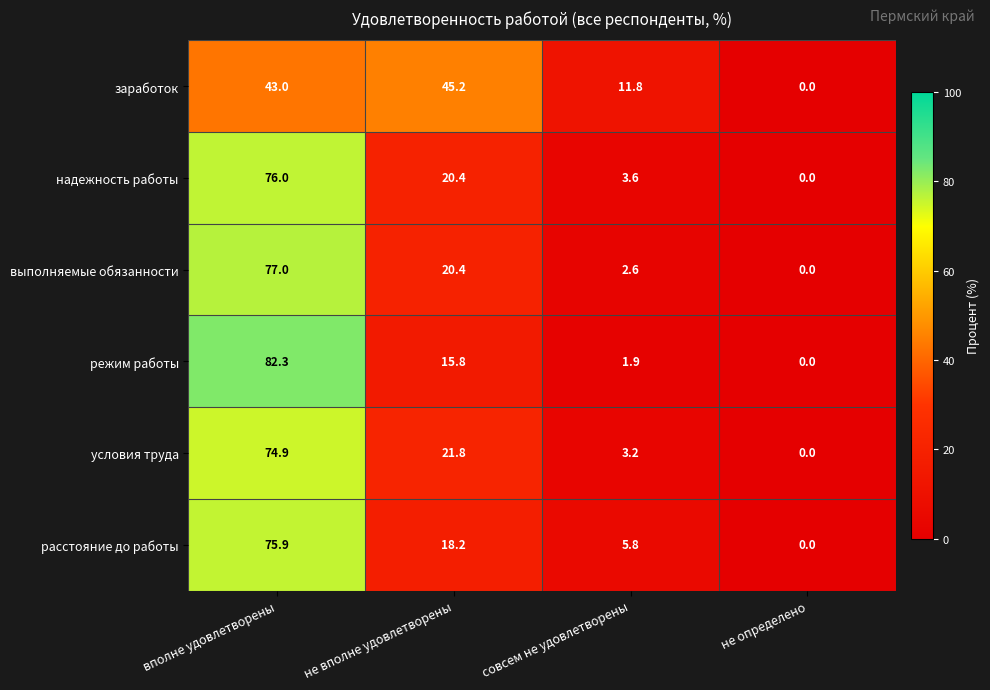

Reading right to left, list all the values displayed in this chart.

заработок: 0.0	11.8	45.2	43.0
надежность работы: 0.0	3.6	20.4	76.0
выполняемые обязанности: 0.0	2.6	20.4	77.0
режим работы: 0.0	1.9	15.8	82.3
условия труда: 0.0	3.2	21.8	74.9
расстояние до работы: 0.0	5.8	18.2	75.9